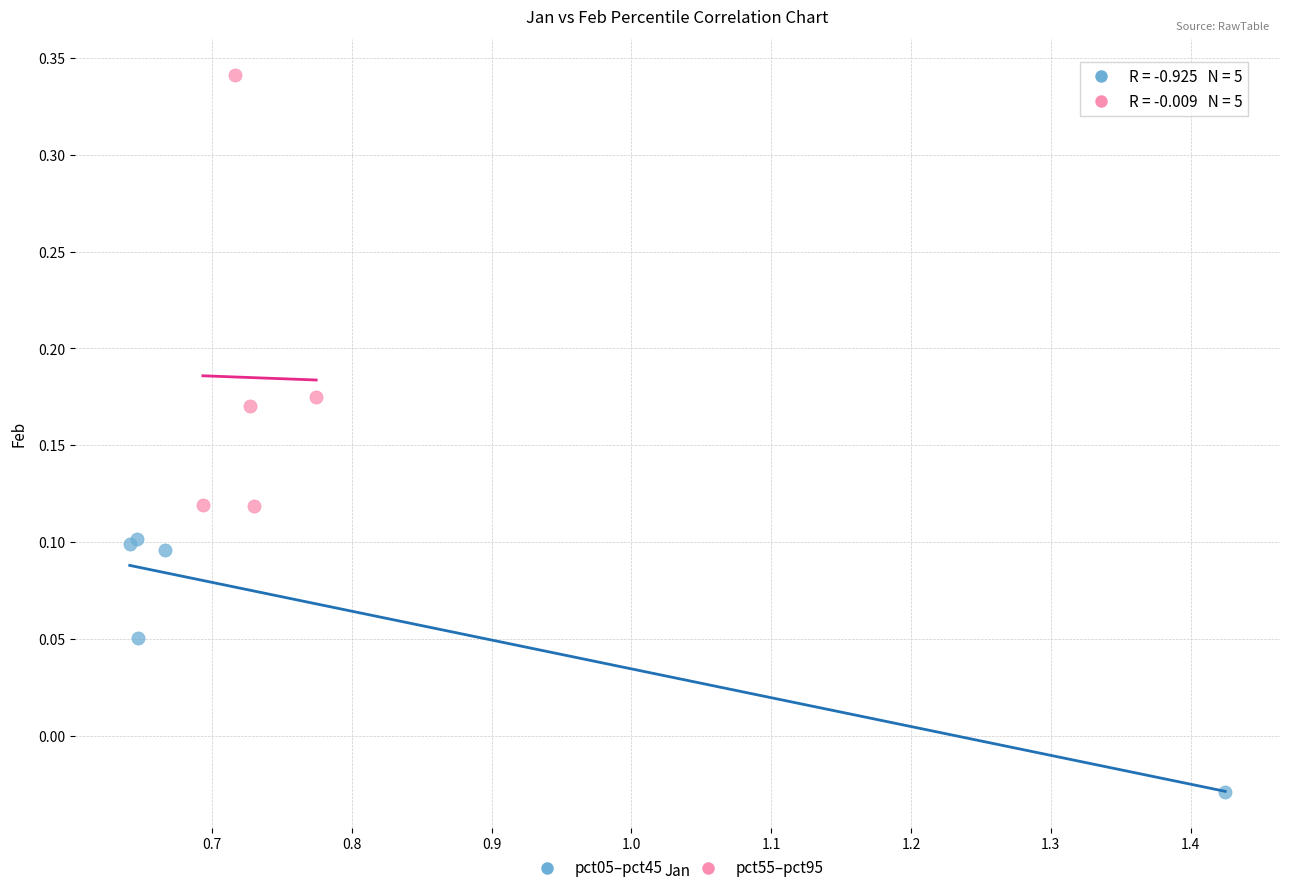

Which series has the largest Y range (max minus min)?

pct55–pct95